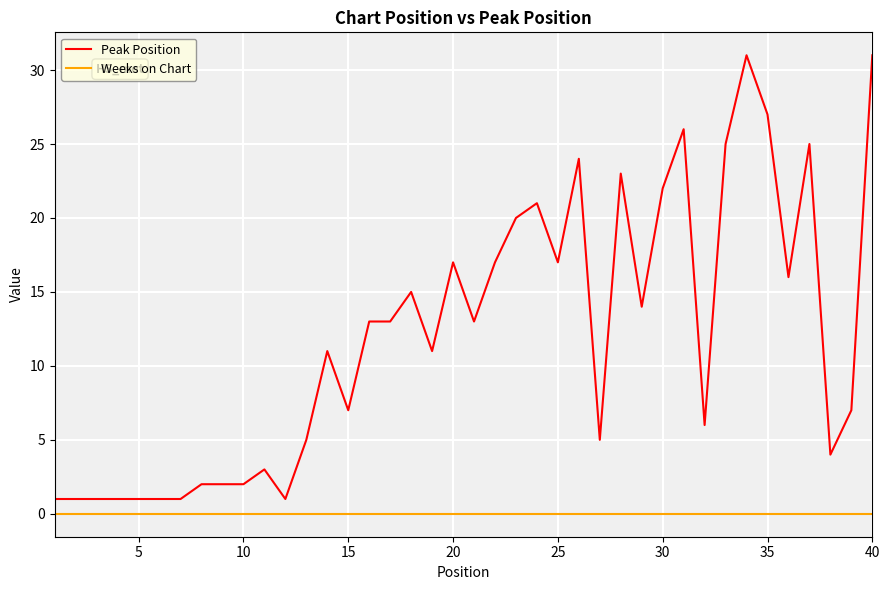

What are all the series names shown in the legend?

Peak Position, Weeks on Chart